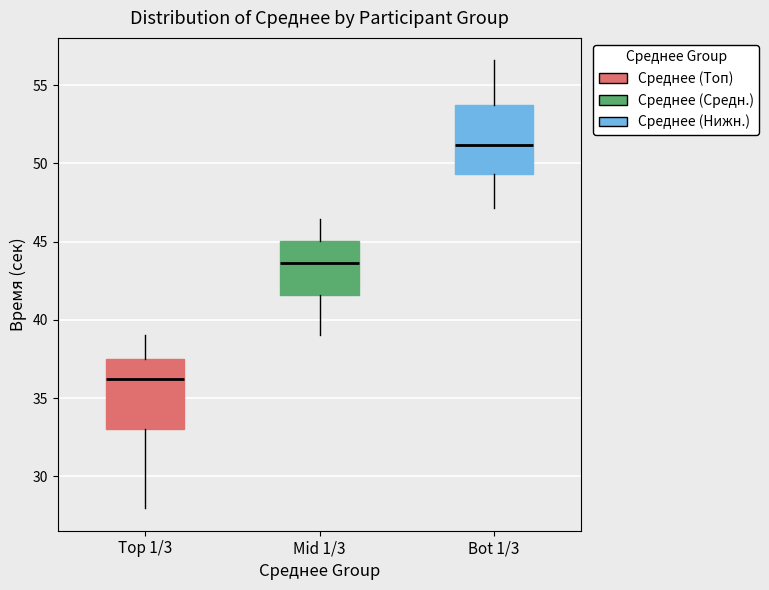

Where is the upper edge of the box for Mid 1/3 on the y-axis? The values are not printed on the chart, so give them approximately, as read against the axis.

45.0